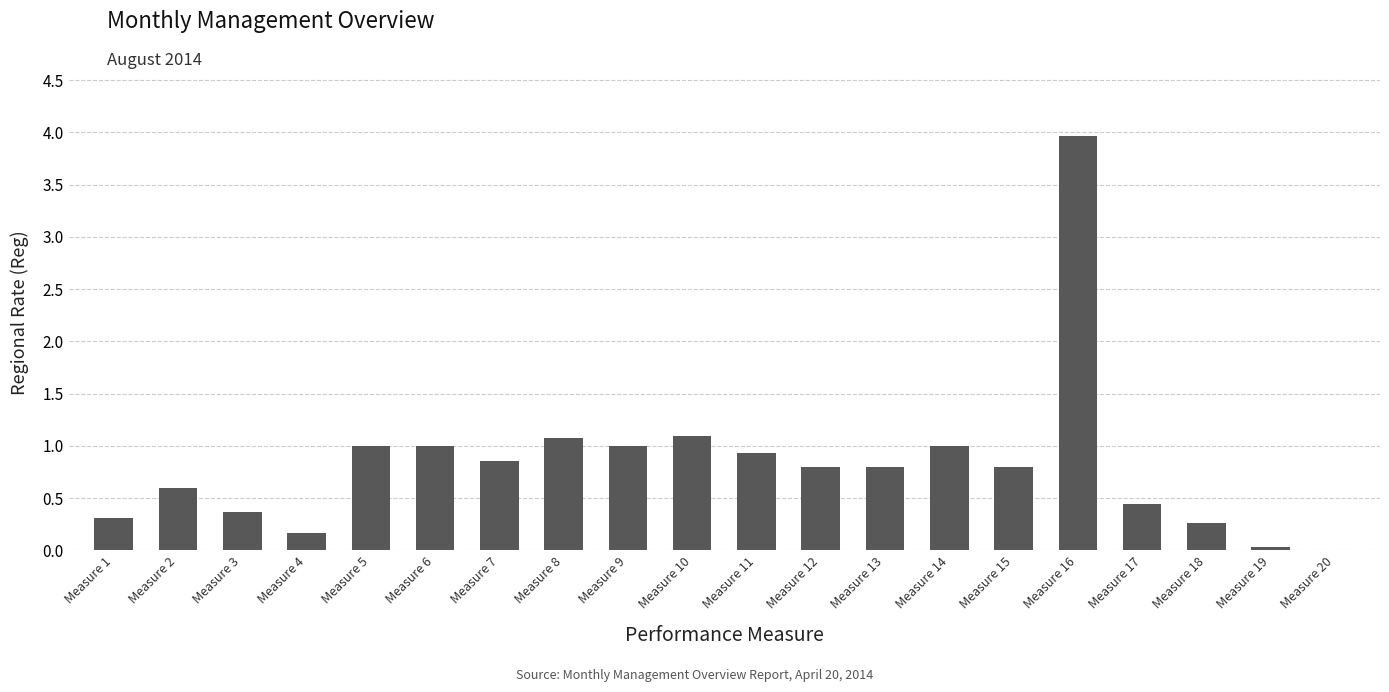

What is the approximate value at Measure 16?

4.0